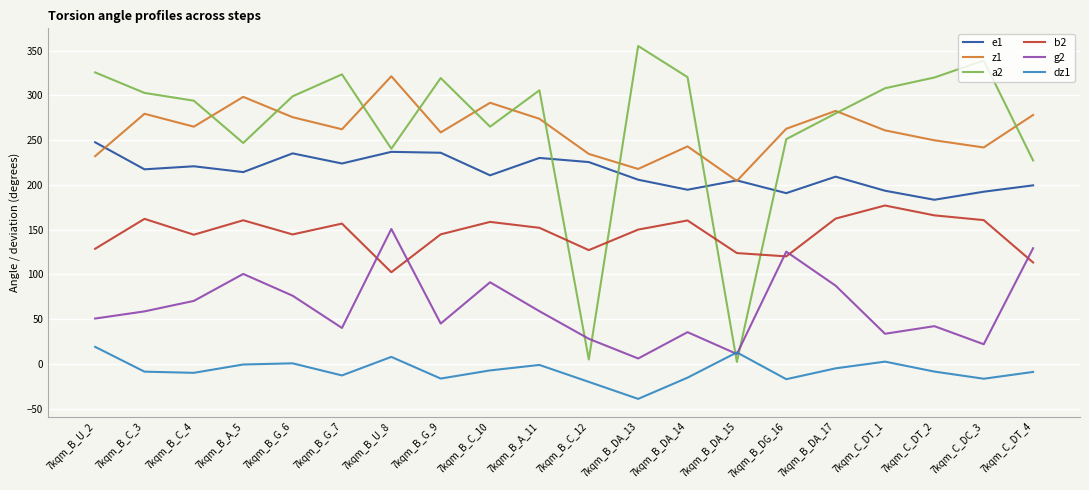

Which category has the highest value across all series?

7kqm_B_DA_13